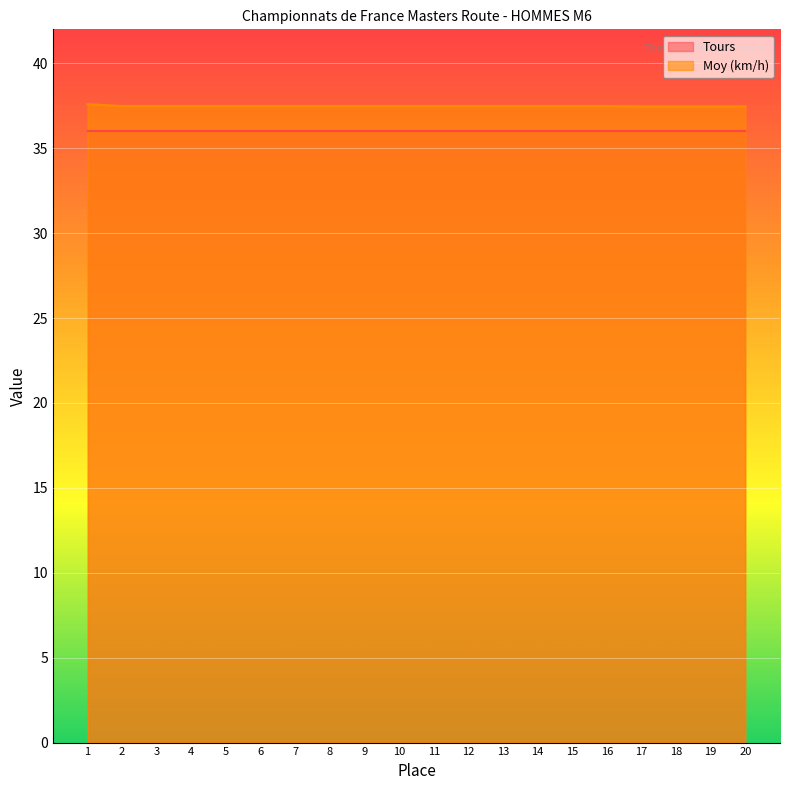

Is the value of Tours at 17 greater than the value of Moy (km/h) at 10?

No